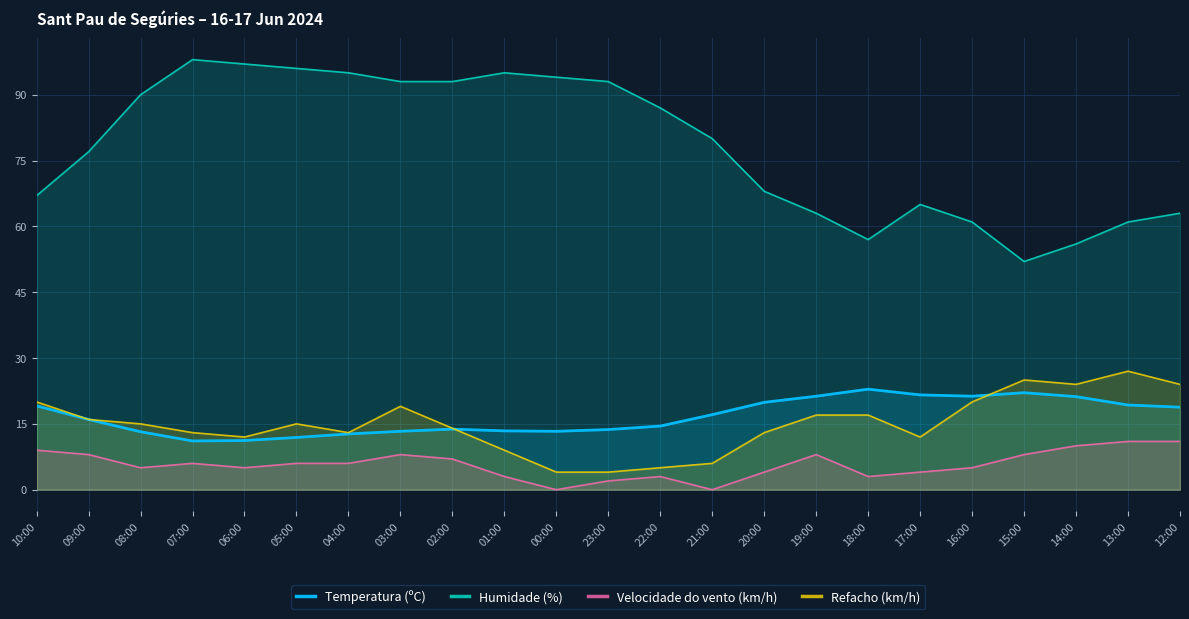

How many lines are shown in the chart?

4